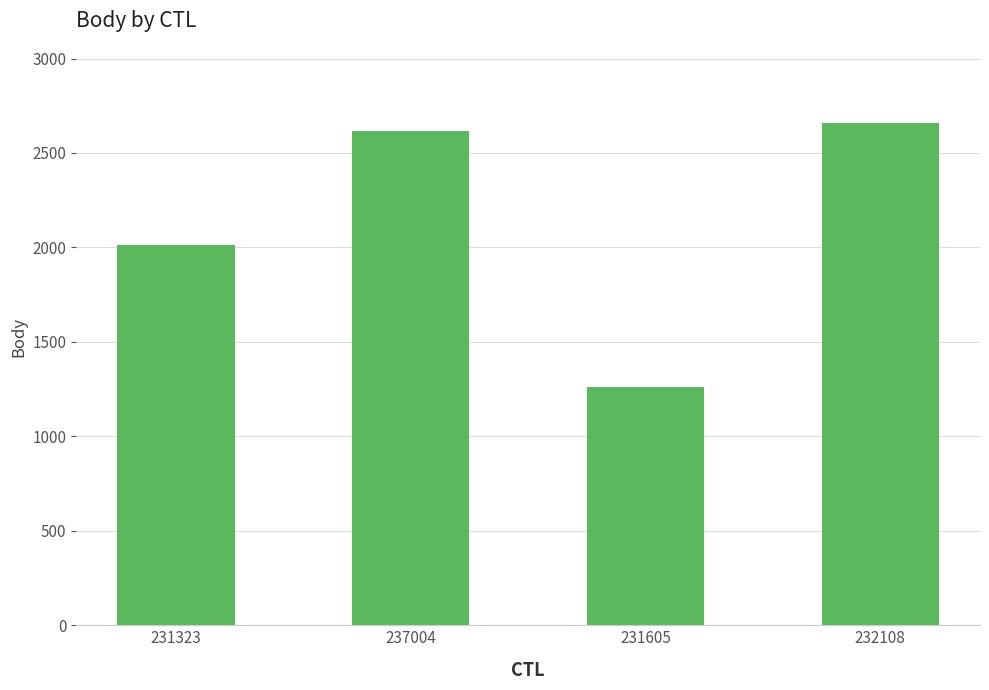

Reading left to right, extract all data points from this chart.

2015	2618	1261	2658